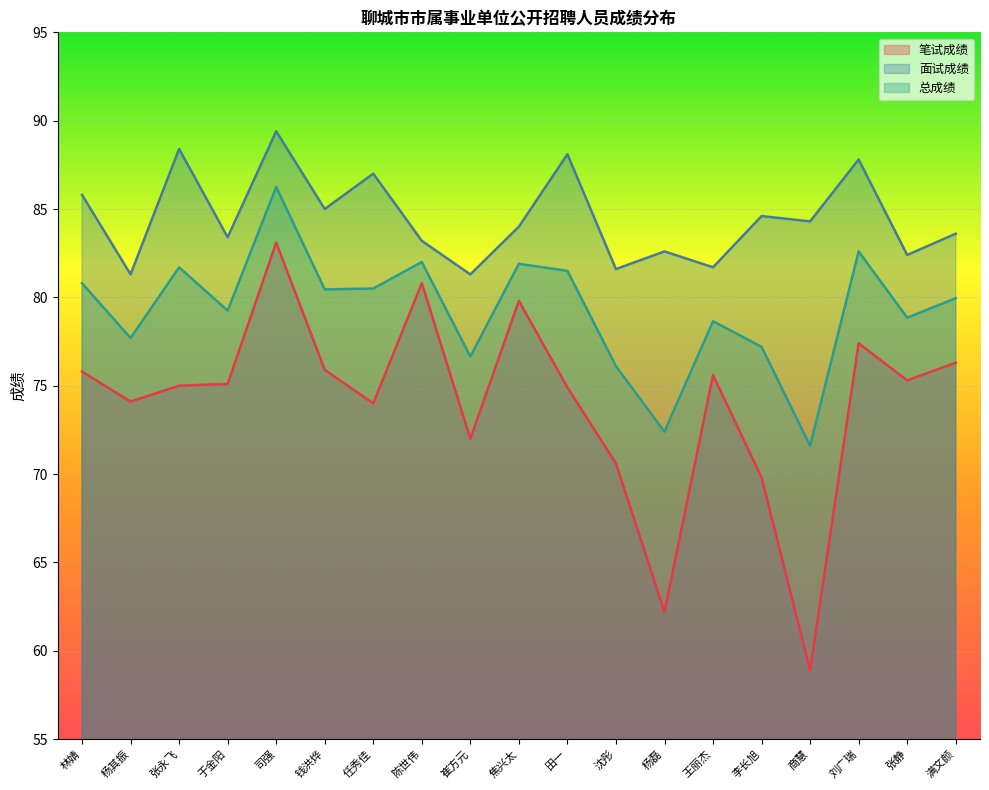

What position from the right is 满文颜?

1